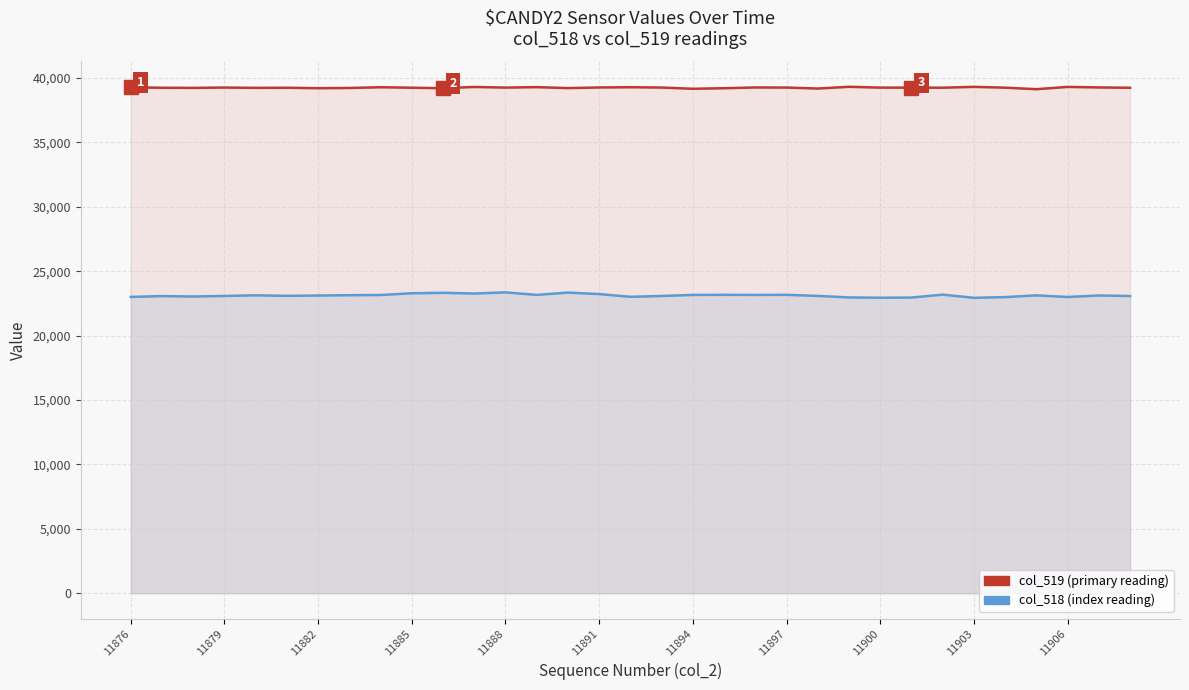

At which label is col_519 (price-like series) closest to 39223?

11897